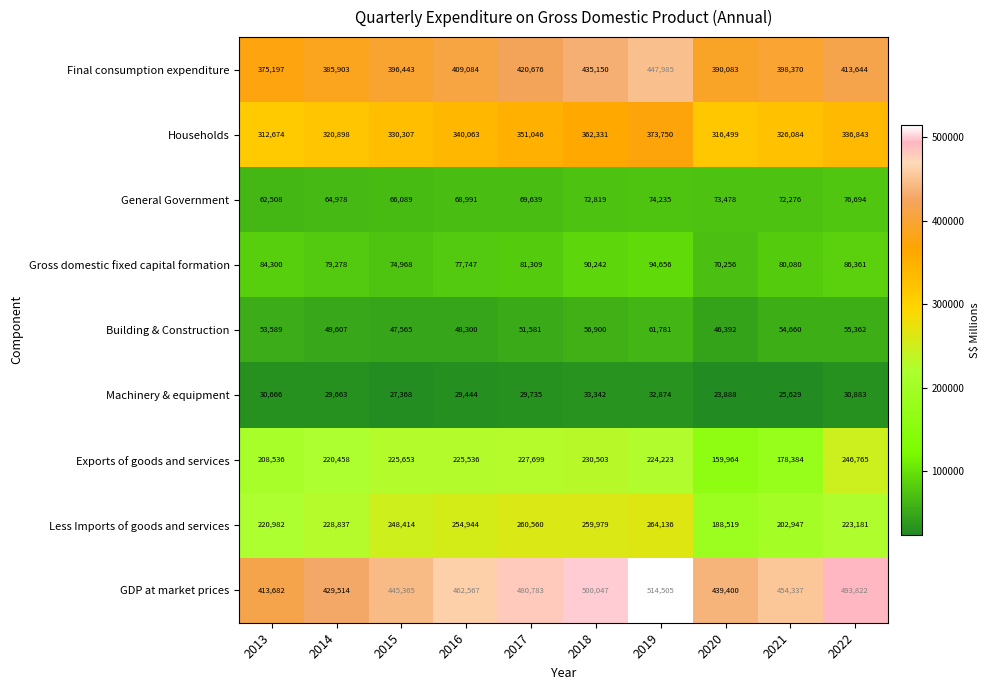

Which series changed the most between 2014 and 2019?

GDP at market prices